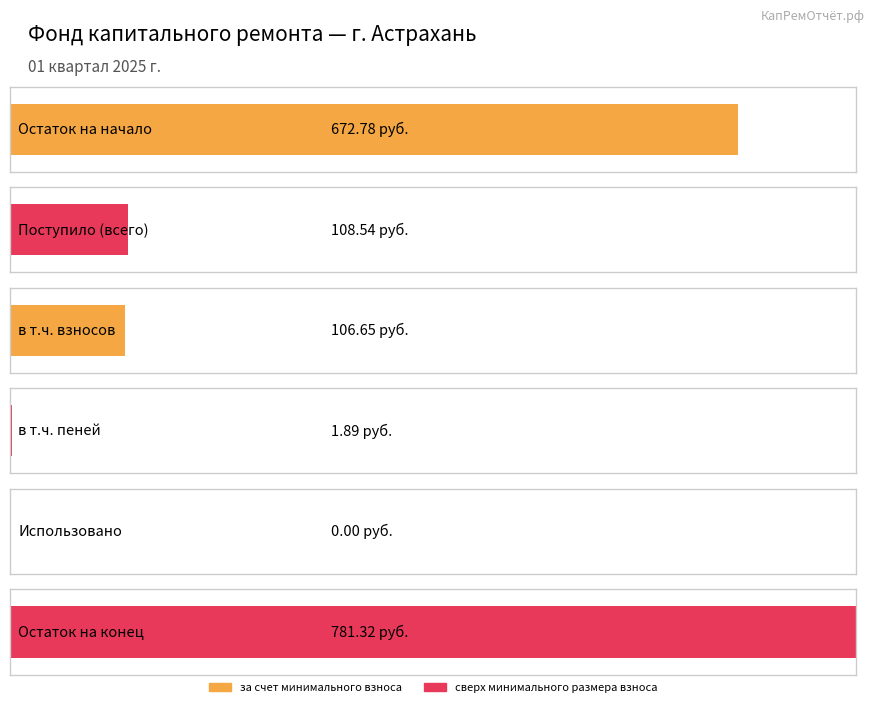

Which label corresponds to the smallest value in the chart?

Использовано